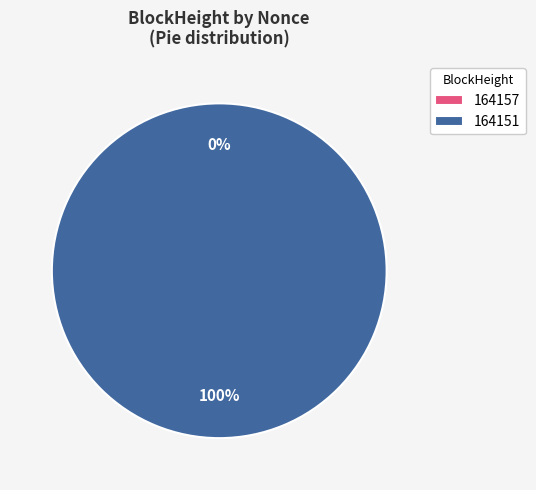

Does any single category account for the majority?

Yes